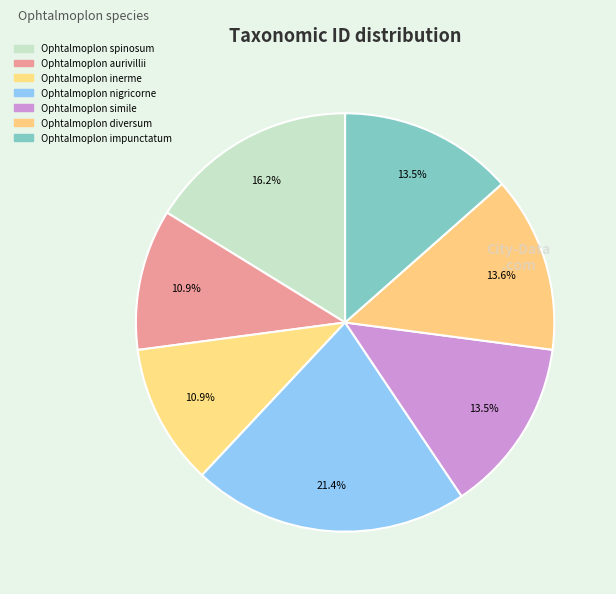

What is the ratio of the value at Ophtalmoplon aurivillii to the value at Ophtalmoplon diversum?

0.8